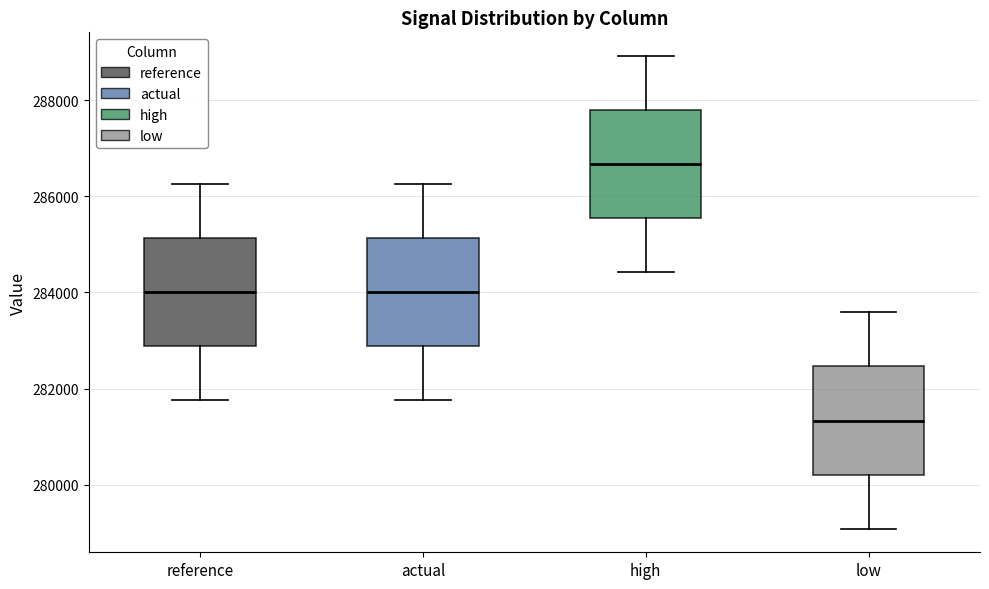

Which box has the highest median line?

high